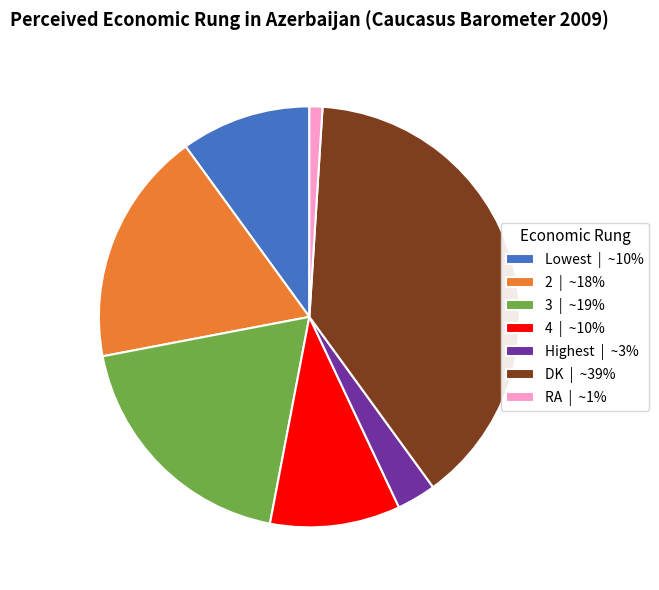

Approximately how many times larger is the value at Lowest | ~10% compared to 4 | ~10%?

1.0